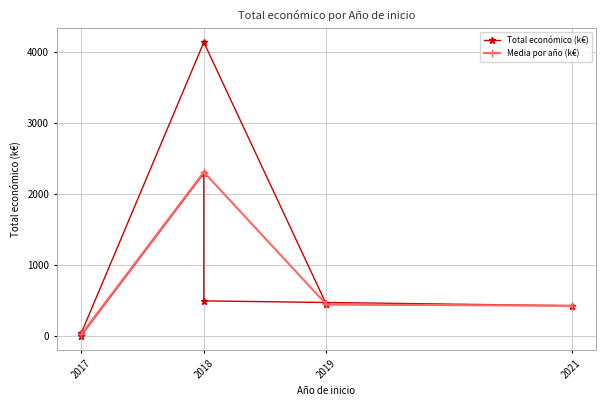

List the labels in order of value, largest first.

2018, 2018, 2018, 2019, 2021, 2017, 2017